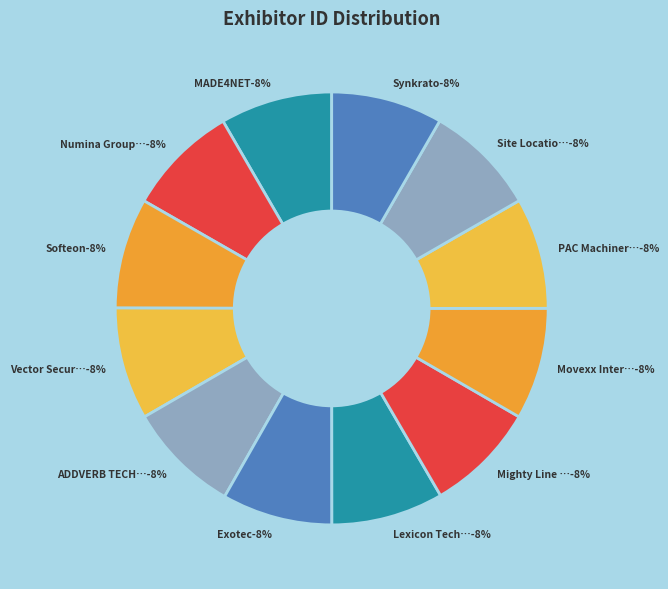

To the nearest percent, what percentage of the pie is Exotec?

8%